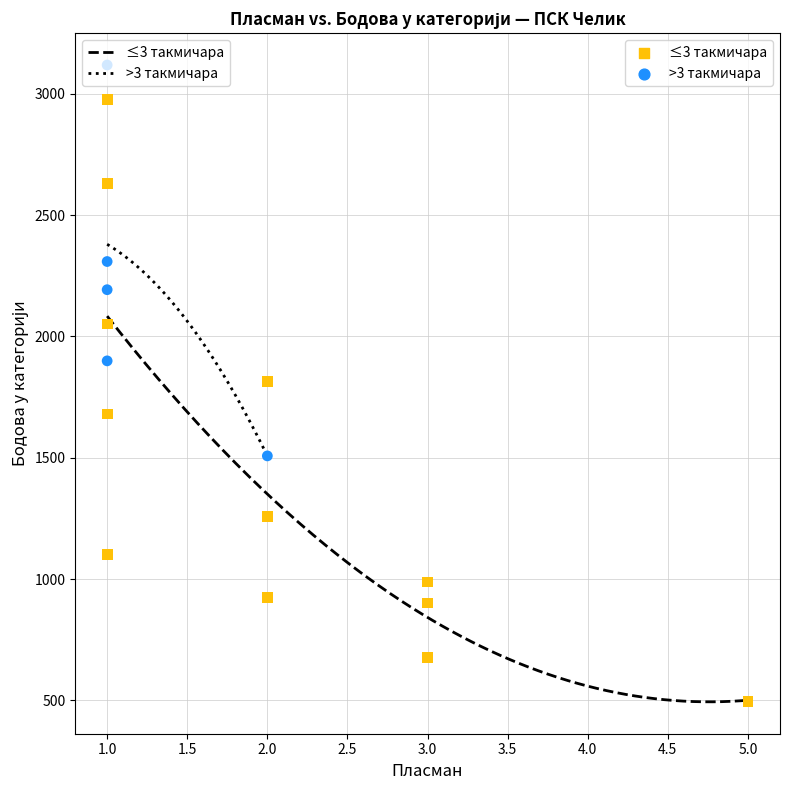

What are all the series names shown in the legend?

≤3 такмичара, >3 такмичара